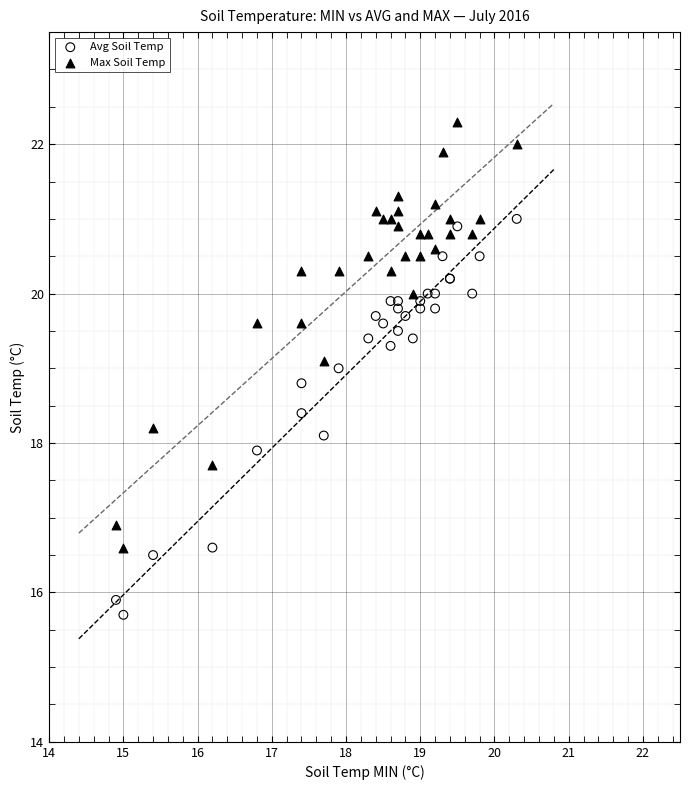

What is the X range (max minus min) for the scatter plot?

5.4